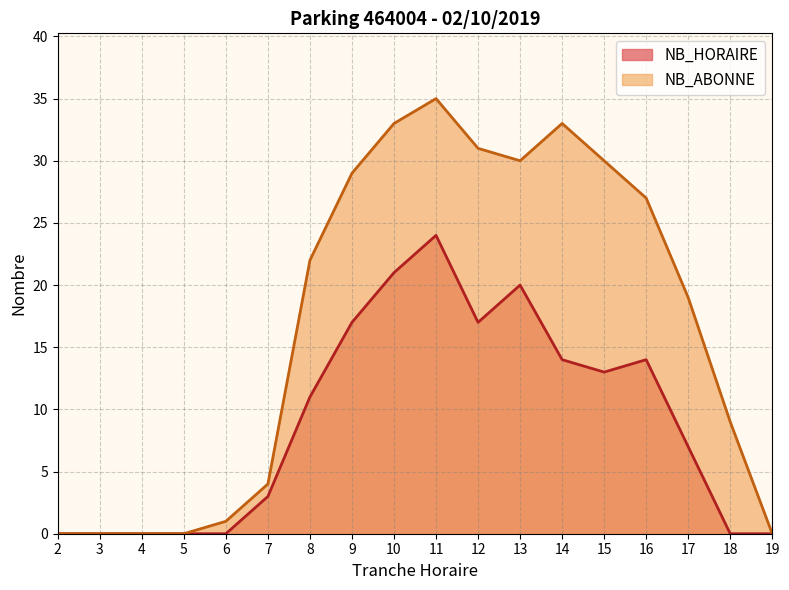

Count the number of data series in this chart.

2